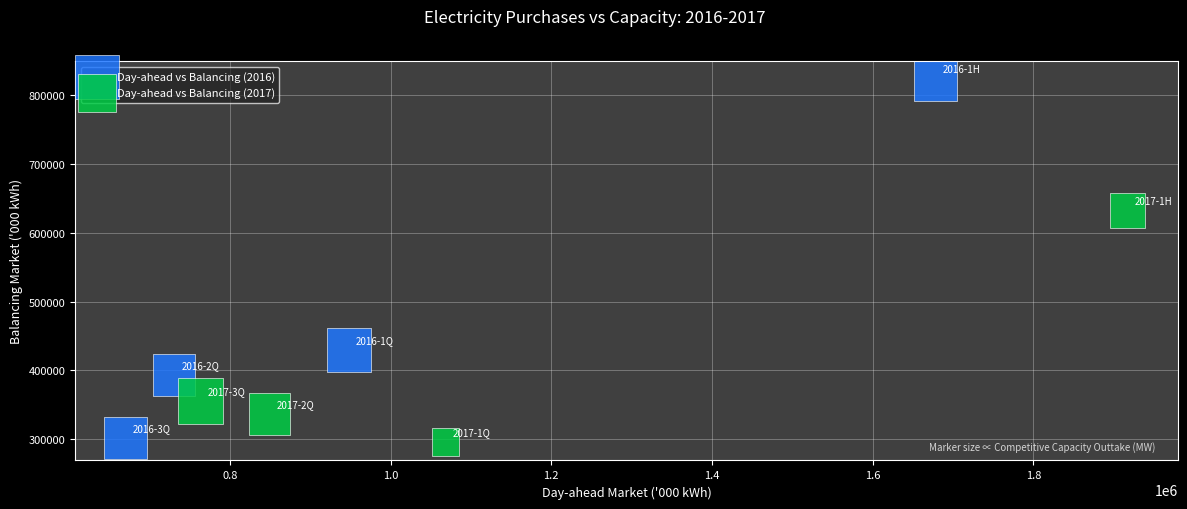

What are all the series names shown in the legend?

Day-ahead vs Balancing (2016), Day-ahead vs Balancing (2017)